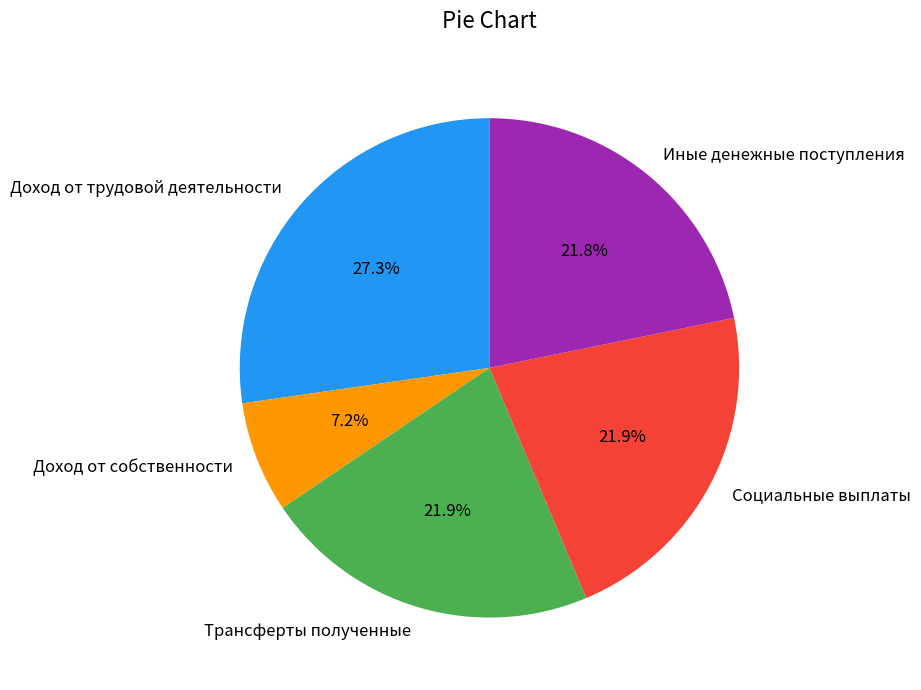

Is there a majority slice in this chart?

No